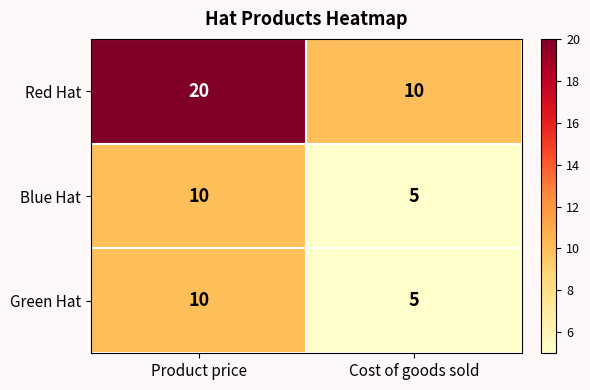

What is the total value across all series at Product price?

40